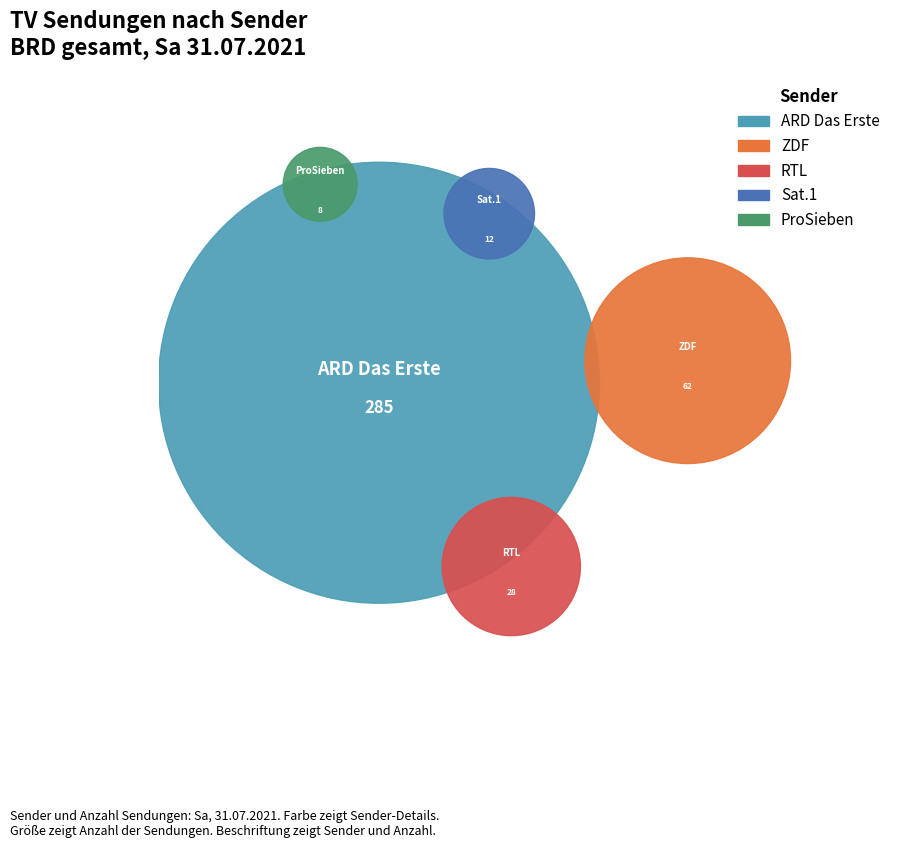

To the nearest percent, what is the difference between the ARD Das Erste and ProSieben slice percentages?

70%